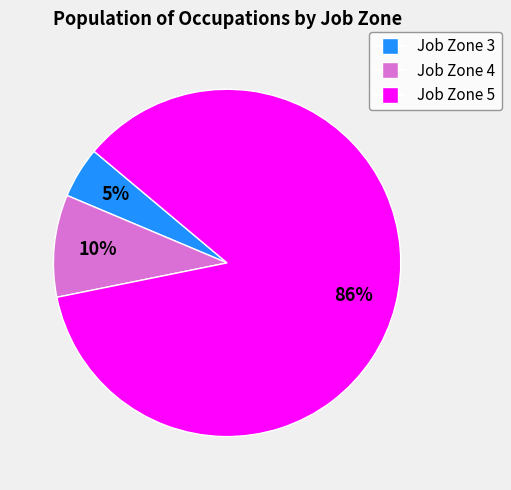

Is there any slice that represents more than half of the pie?

Yes